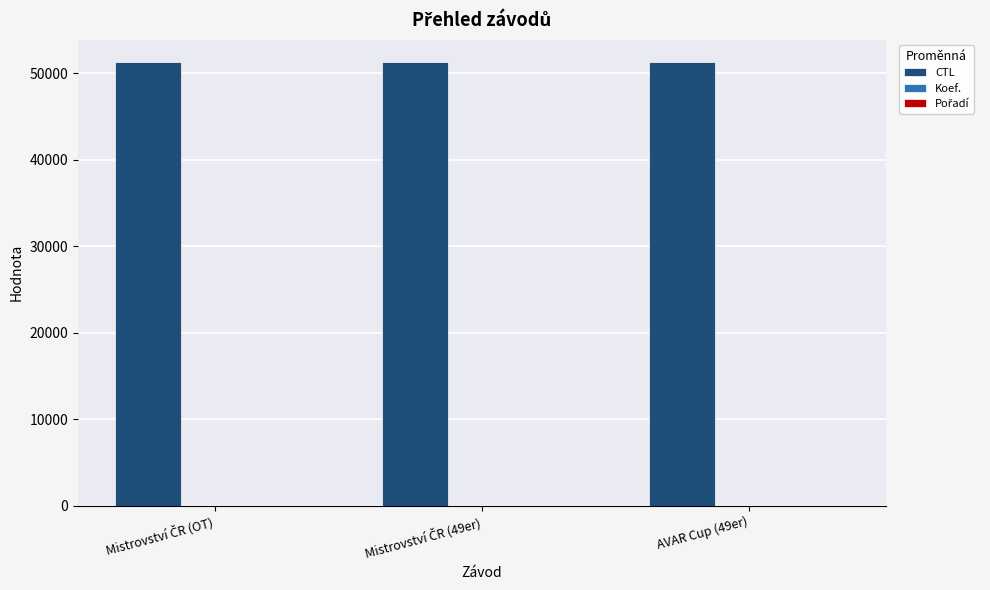

What is the greatest value displayed?

51325